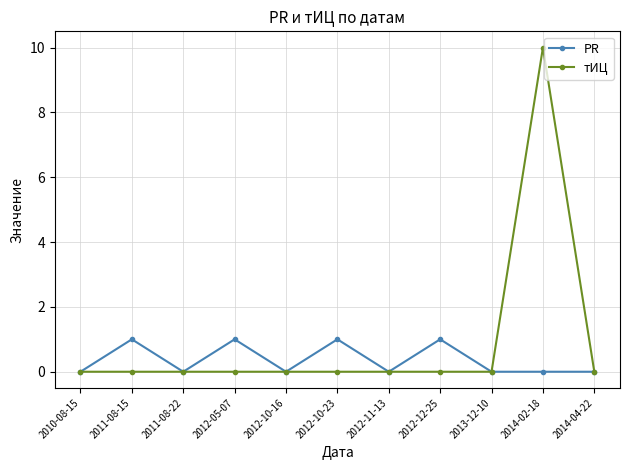

Rank the series by their average value, from highest to lowest.

тИЦ, PR